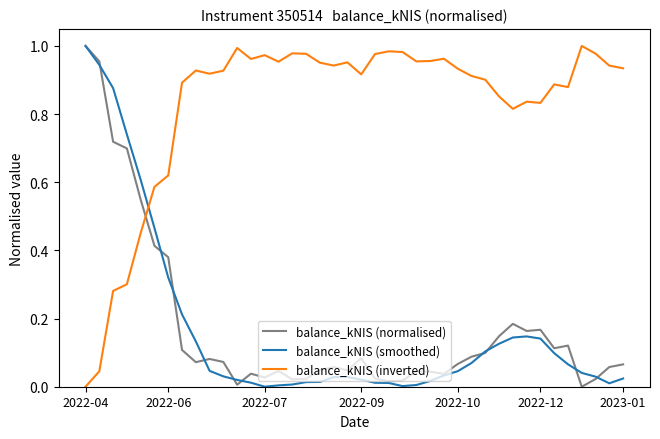

Which series has the largest total across all categories?

balance_kNIS (inverted)